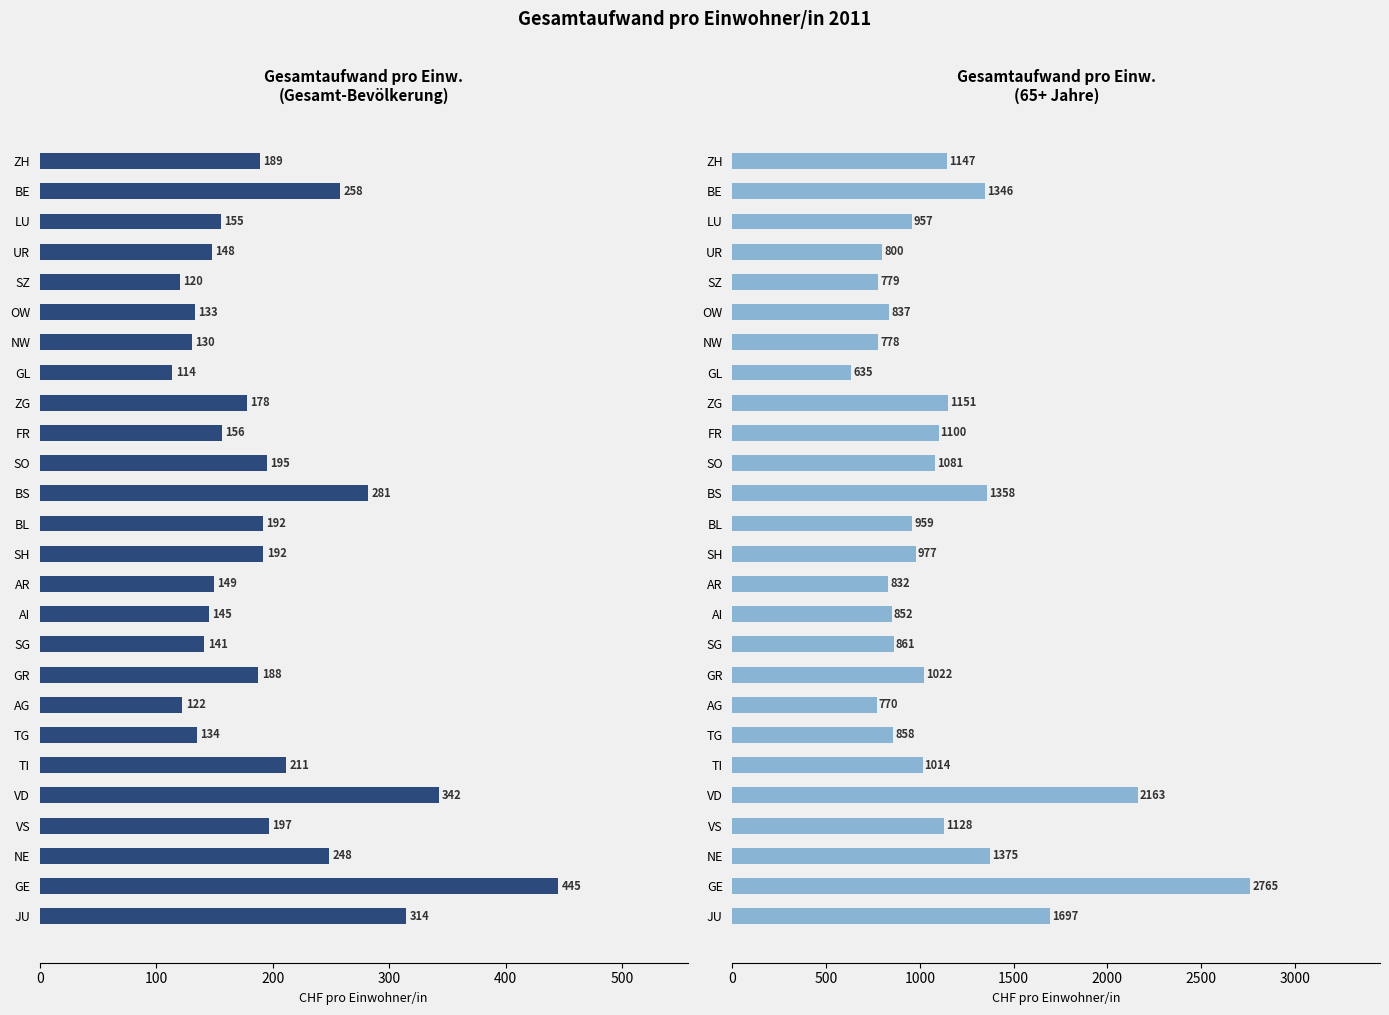

The Gesamtaufwand pro Einw. (Gesamt) series shows 504.3 at VD. True or false?

False